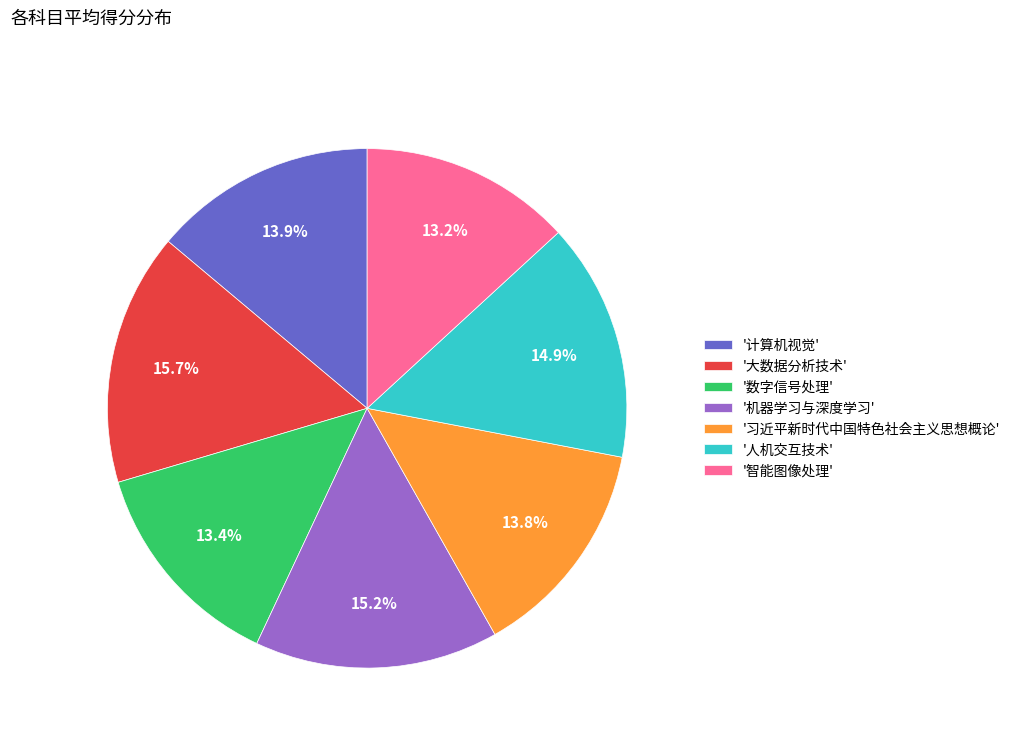

Which category has the biggest portion of the pie?

'大数据分析技术'